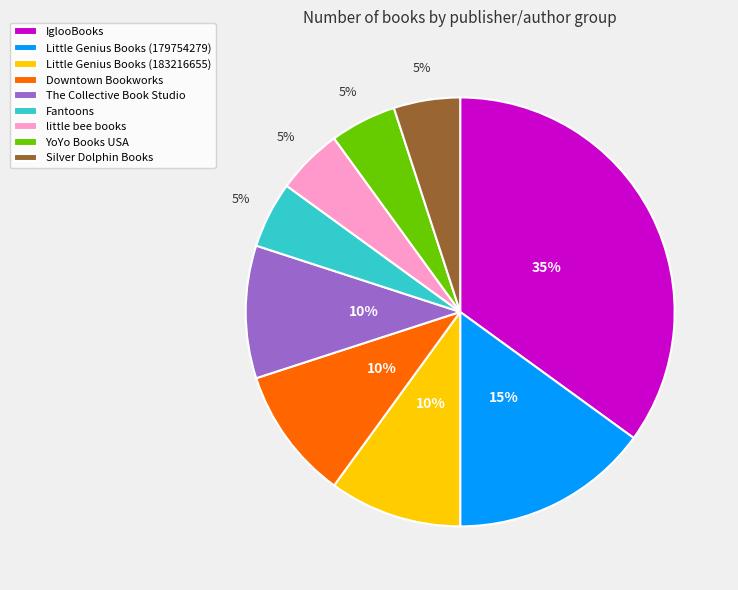

What is the largest slice in the pie chart?

IglooBooks